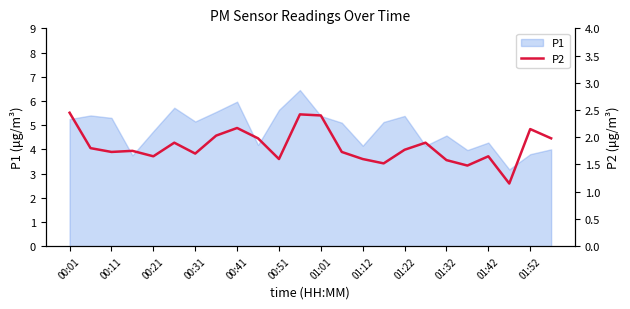

Where does the P1 series first go above 5?

00:01